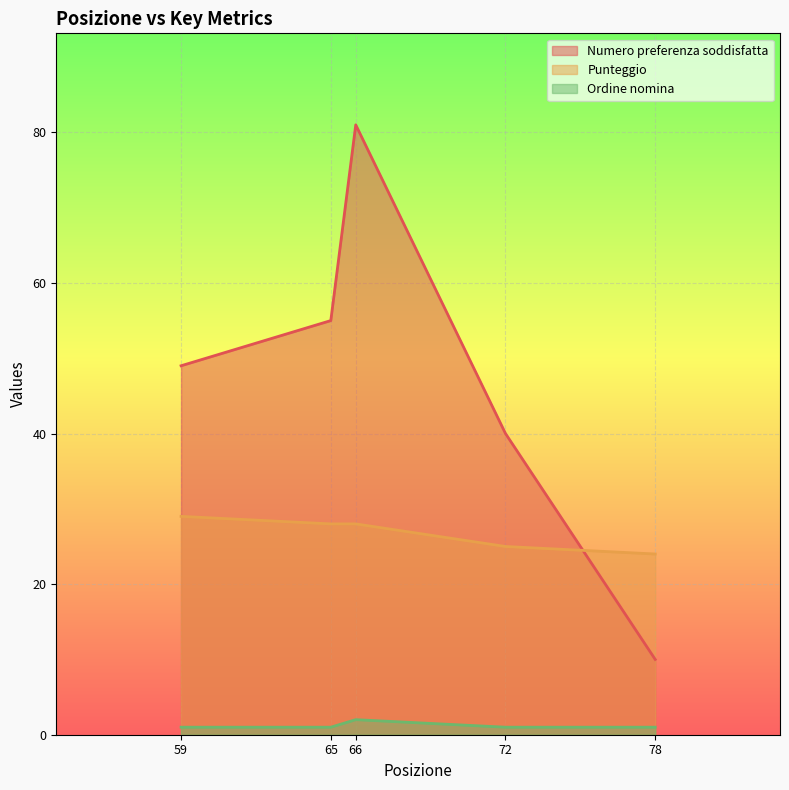

What are all the series names shown in the legend?

Numero preferenza soddisfatta, Punteggio, Ordine nomina